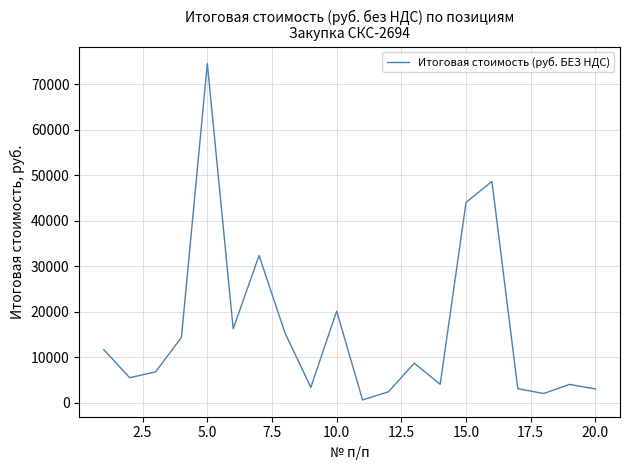

What is the greatest value displayed?

74536.8